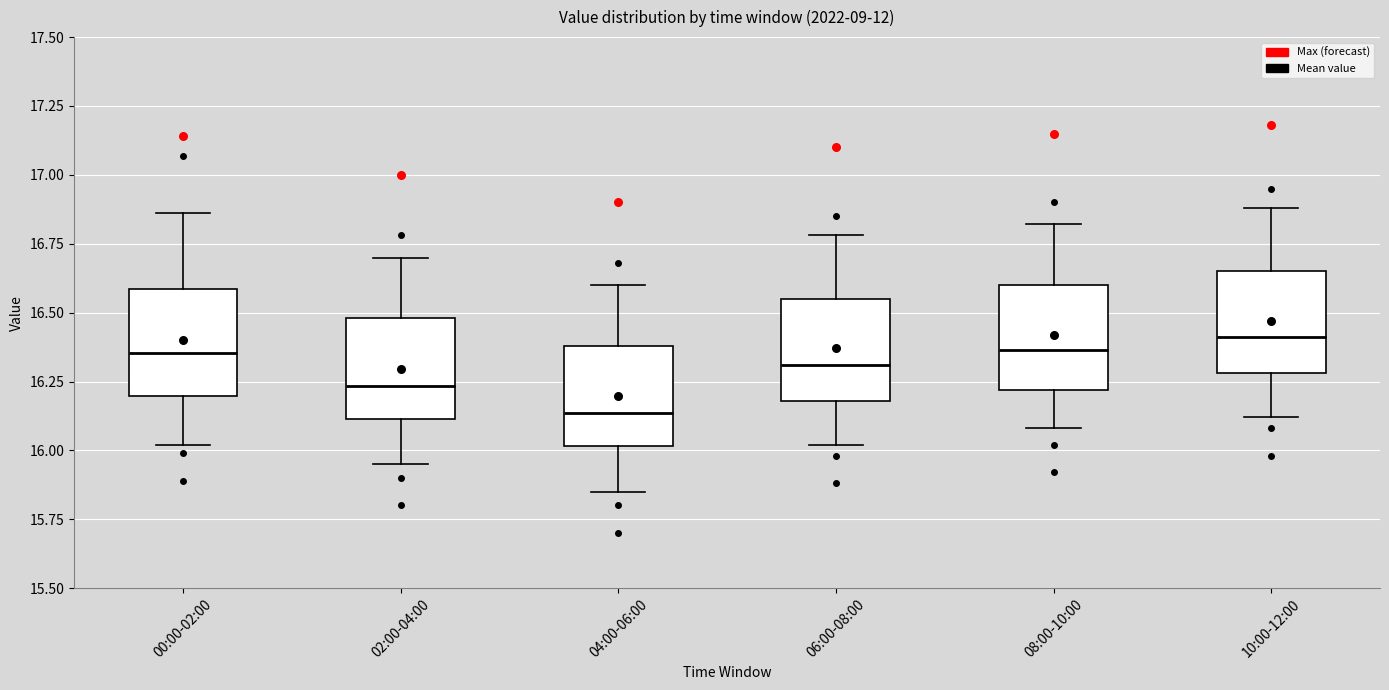

Reading left to right, transcribe this box plot: for each box, give where its median line is, the range the box spans, and where its two whiskers end, as read against the y-axis. The values are not printed on the chart, so give them approximately, as read against the axis.

00:00-02:00: median 16.35, box 16.20 to 16.60, whiskers 16.00 to 16.85
02:00-04:00: median 16.25, box 16.10 to 16.50, whiskers 15.95 to 16.70
04:00-06:00: median 16.15, box 16.00 to 16.40, whiskers 15.85 to 16.60
06:00-08:00: median 16.30, box 16.20 to 16.55, whiskers 16.00 to 16.80
08:00-10:00: median 16.35, box 16.20 to 16.60, whiskers 16.10 to 16.80
10:00-12:00: median 16.40, box 16.30 to 16.65, whiskers 16.10 to 16.90